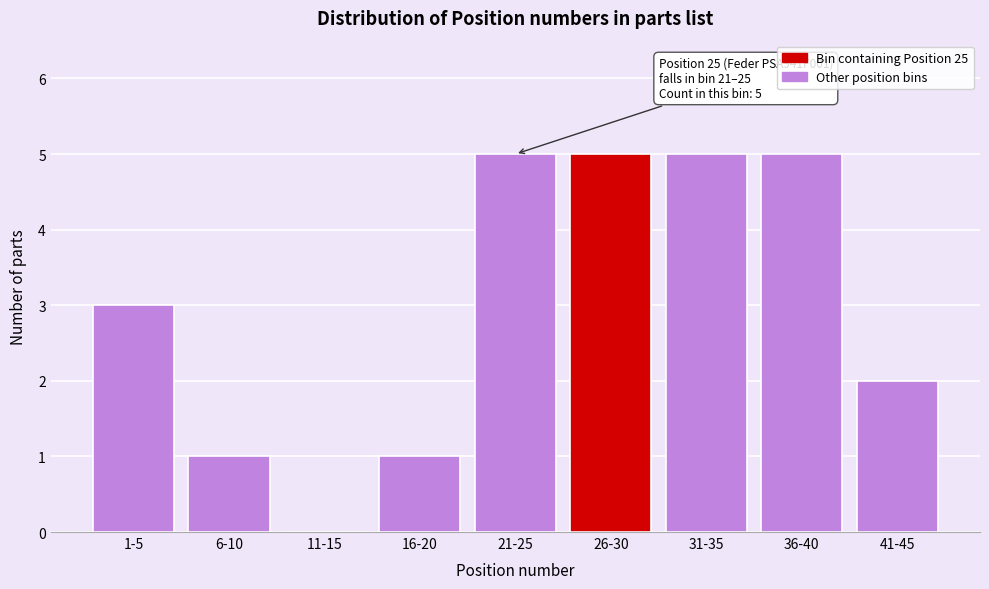

Reading left to right, list all the values displayed in this chart.

1-5=3	6-10=1	11-15=0	16-20=1	21-25=5	26-30=5	31-35=5	36-40=5	41-45=2